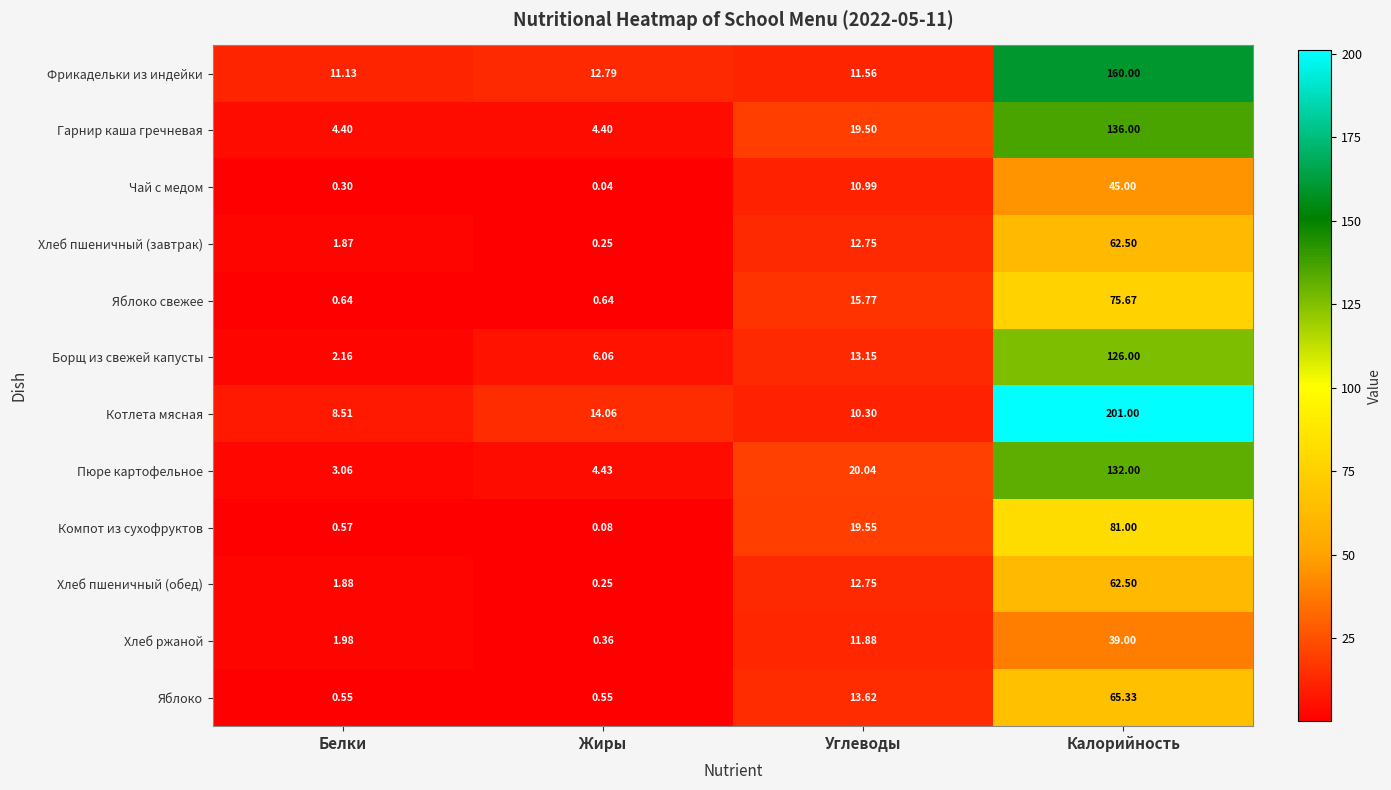

Where is Фрикадельки из индейки nearest to the value 85?

Жиры